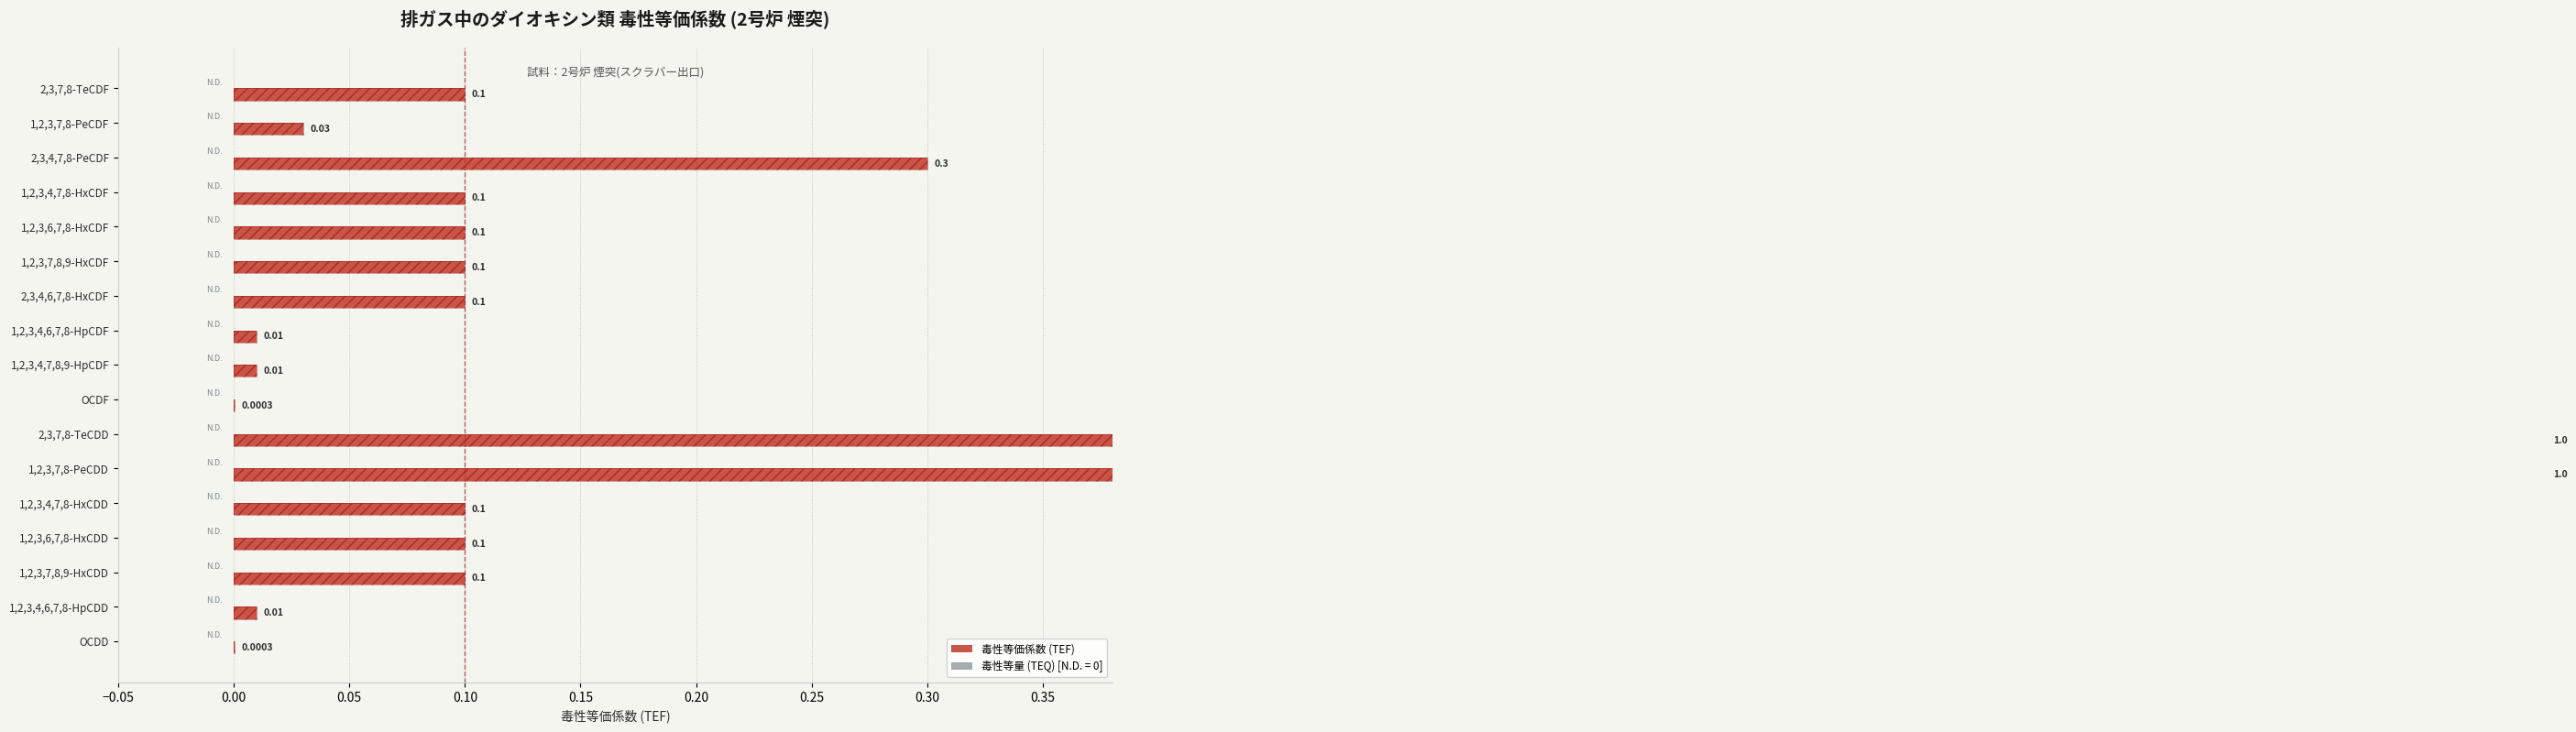

Is the value of 毒性等価係数 (TEF) at 0.00 greater than the value of 毒性等量 (TEQ) [ng-TEQ/m³N] at 0.35?

No